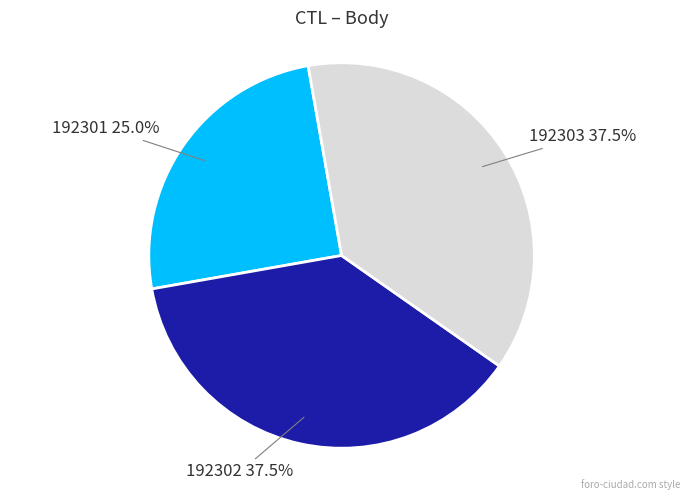

Which category has the smallest portion of the pie?

192301